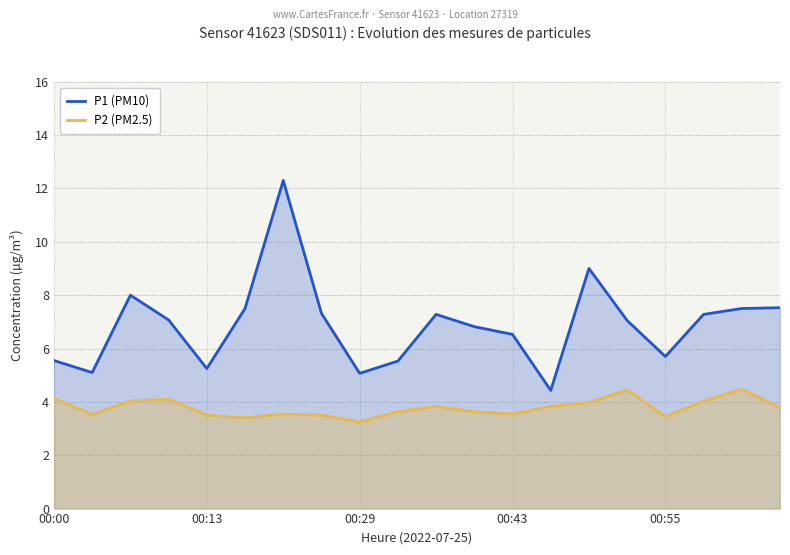

List the series in order of their overall mean, highest first.

P1 (PM10), P2 (PM2.5)